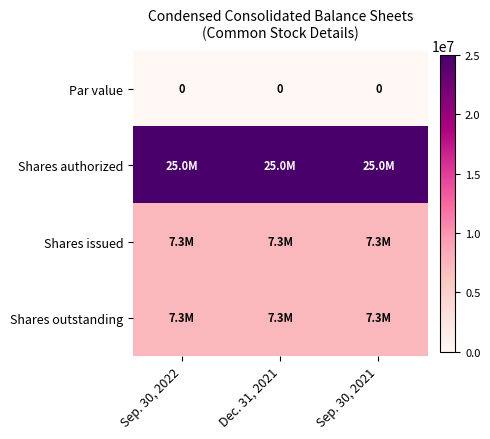

The value of Par value at Sep. 30, 2022 is 0. True or false?

True